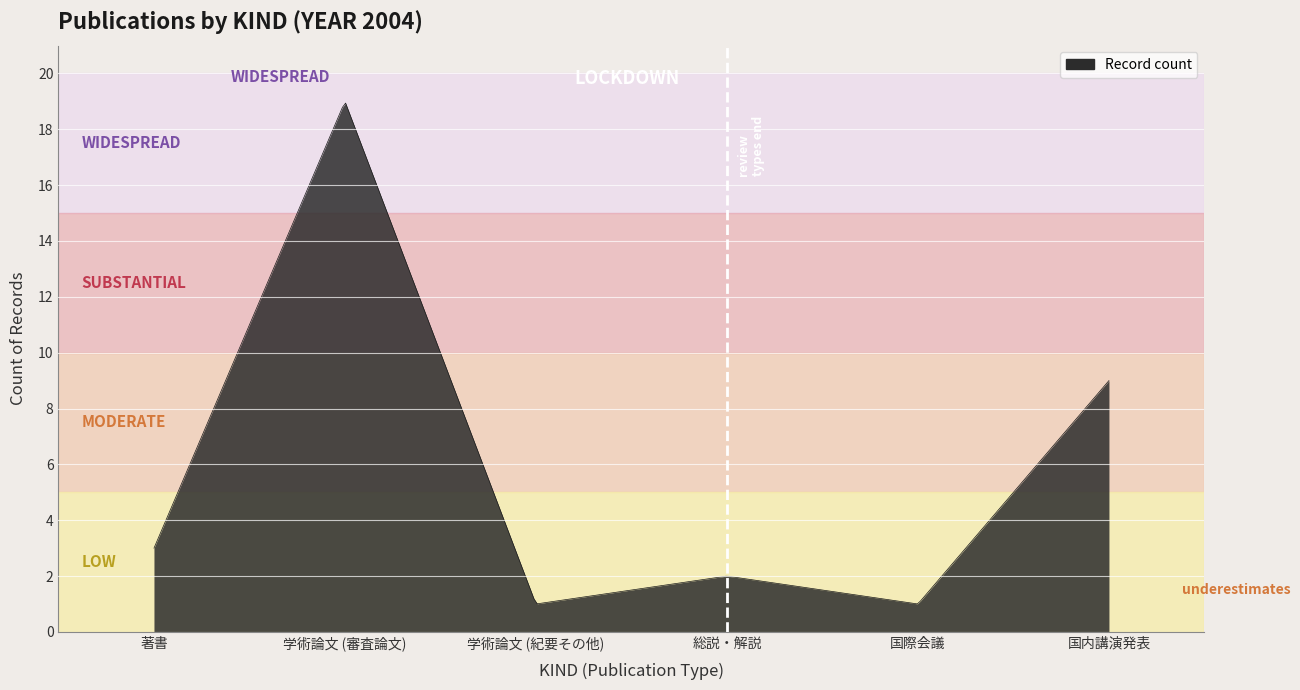

What is the difference between the maximum and minimum values?

17.9